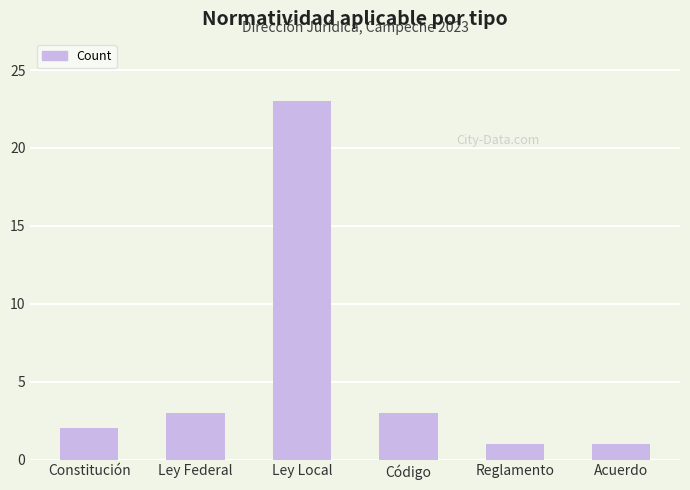

What is the average value?

6